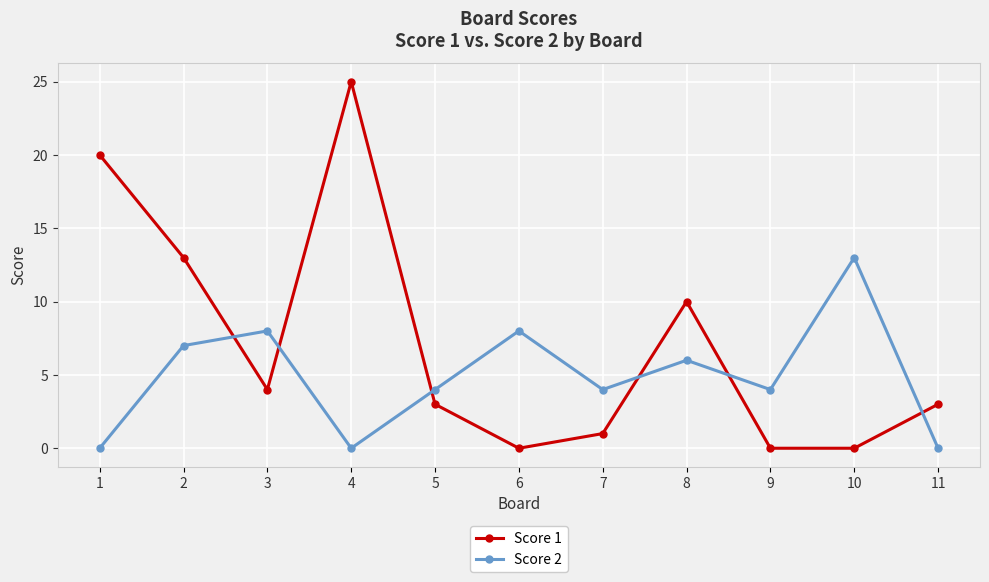

Rank the series by their average value, from lowest to highest.

Score 2, Score 1